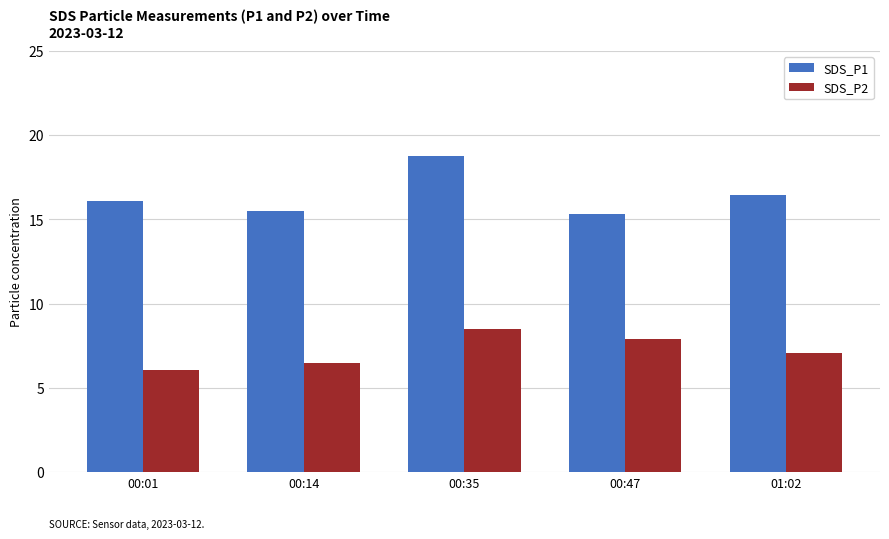

How many categories are shown in the chart?

5